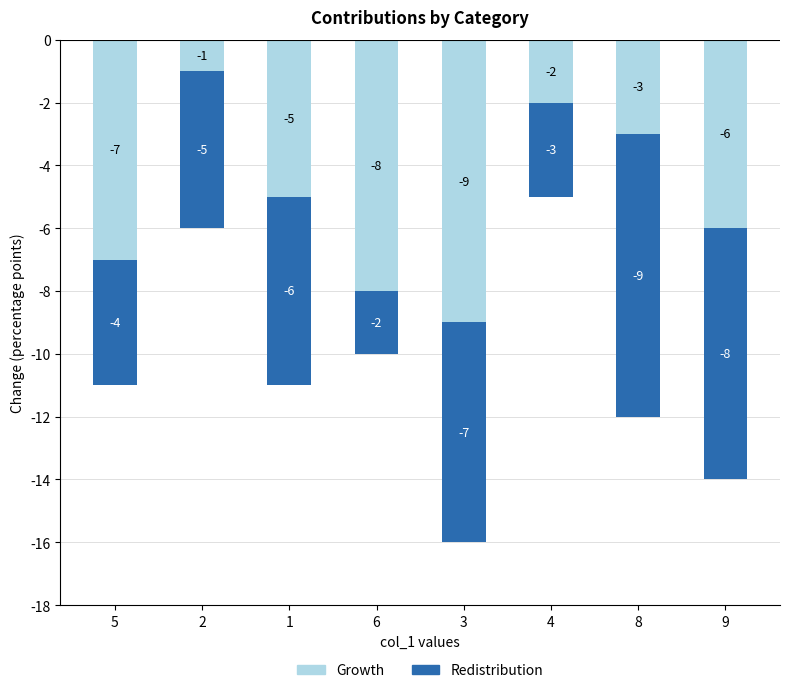

What is the difference between the maximum and minimum values in the Growth series?

8